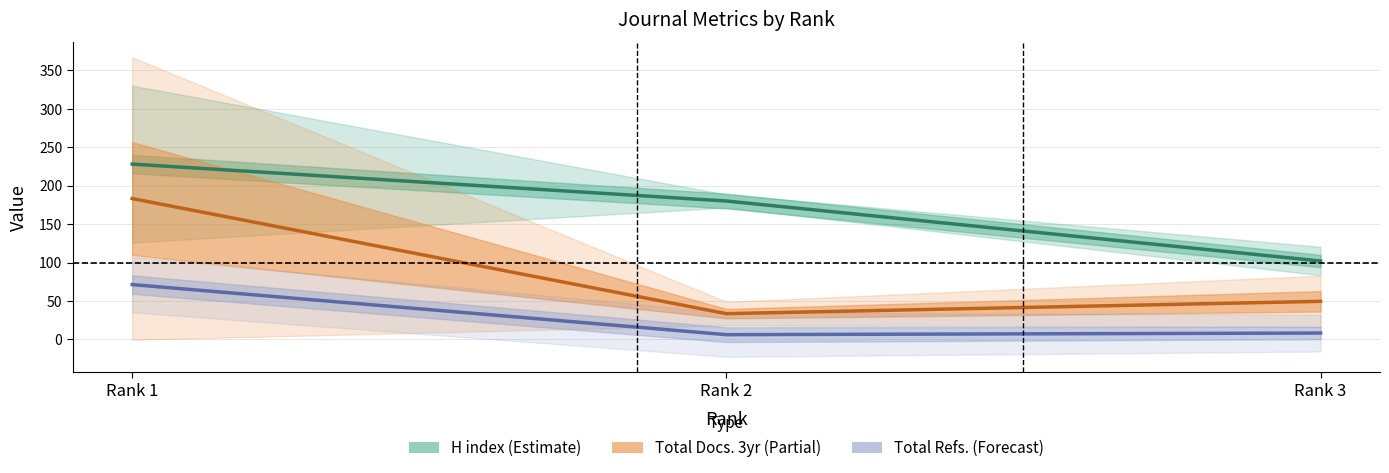

What is the difference between the H index (Estimate) values at Rank 1 and Rank 3?

126.0